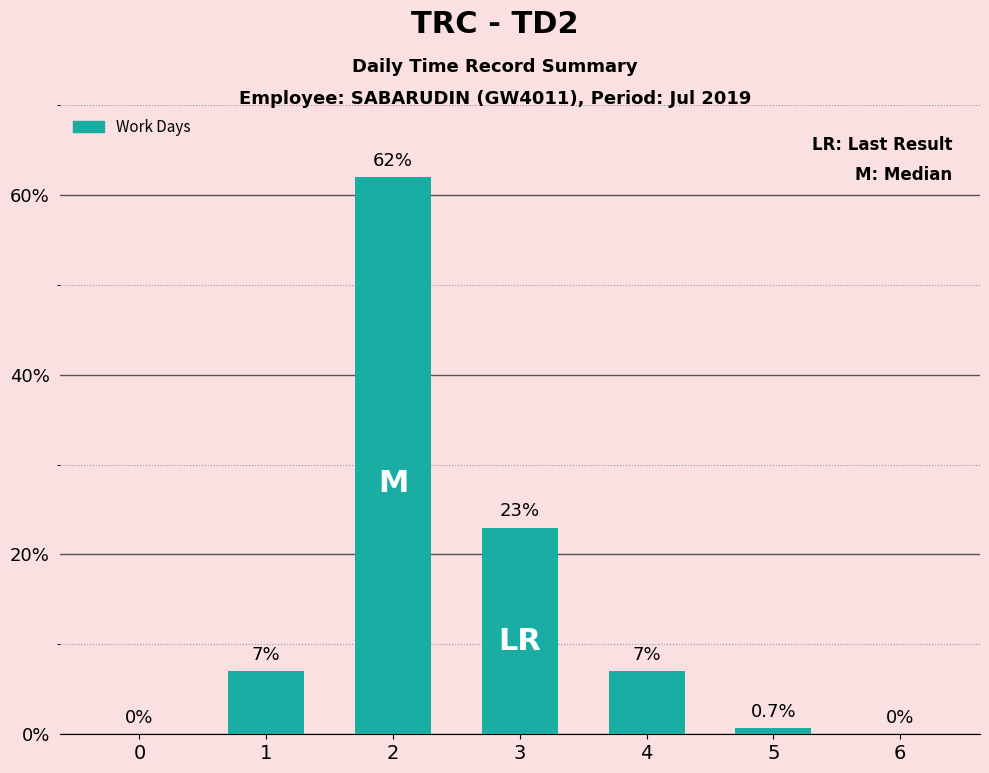

What is the greatest value displayed?

62.0